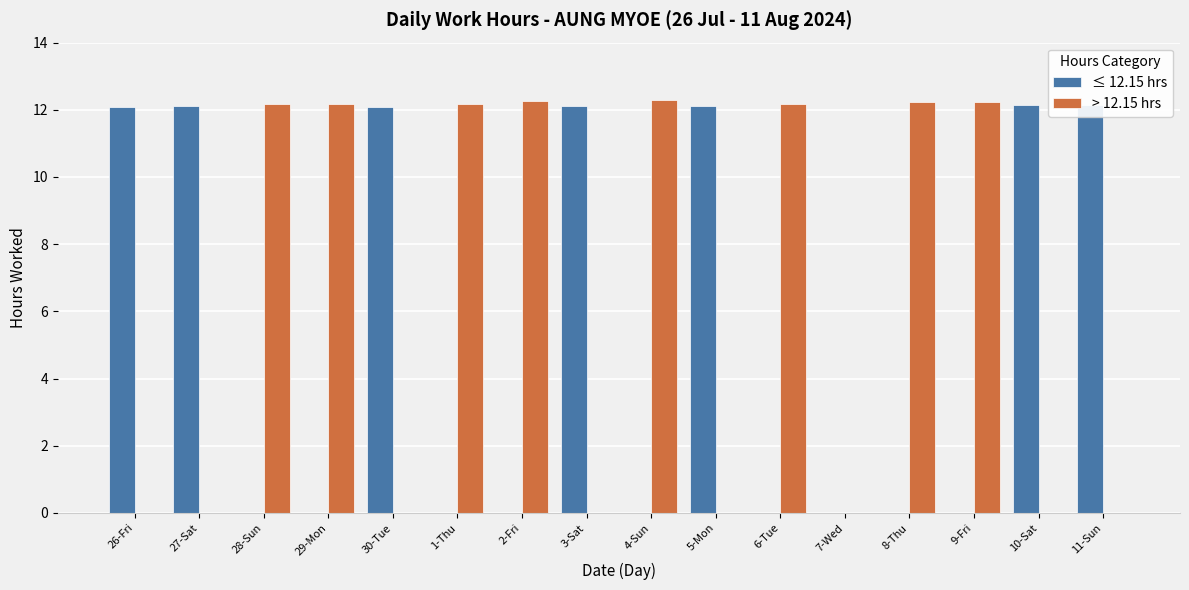

What is the sum of all ≤ 12.15 hrs values?

84.8